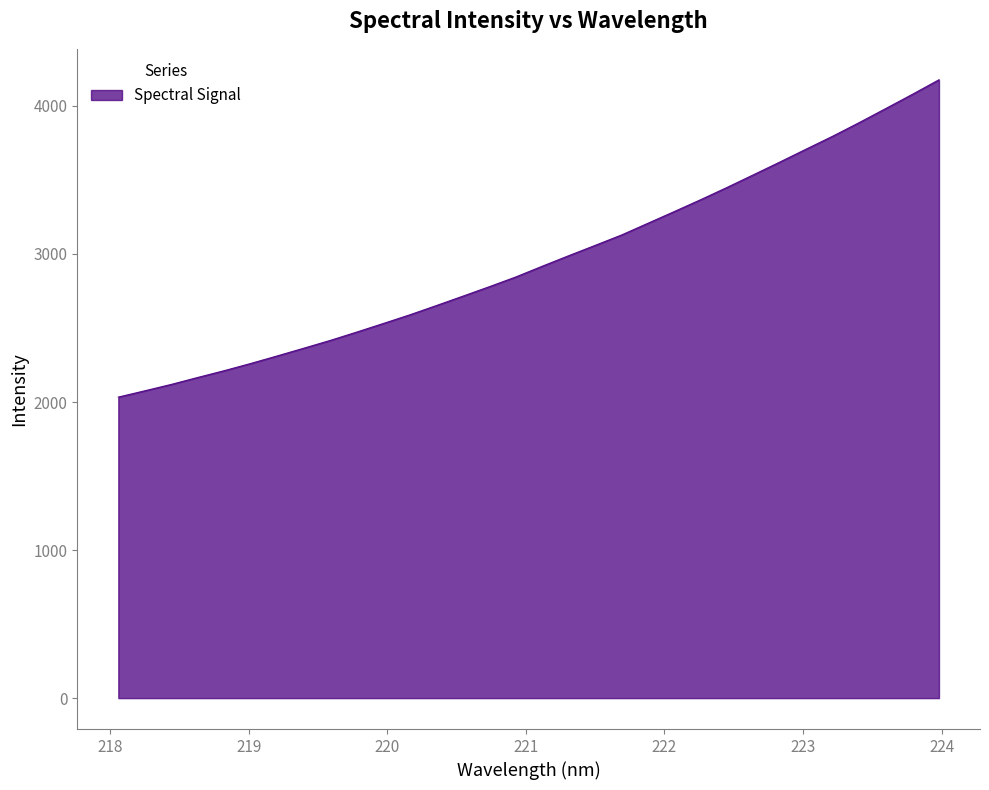

What is the difference between the maximum and minimum values?

2143.5